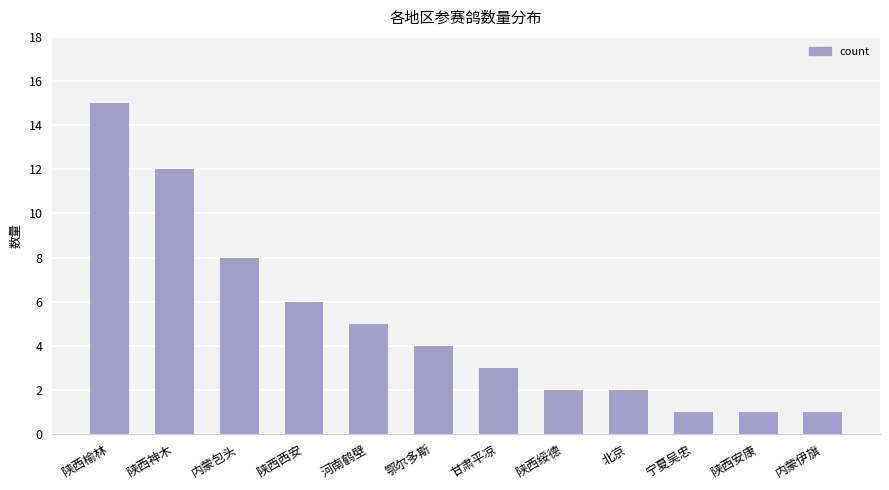

What is the value of the 2nd bar from the left?

12